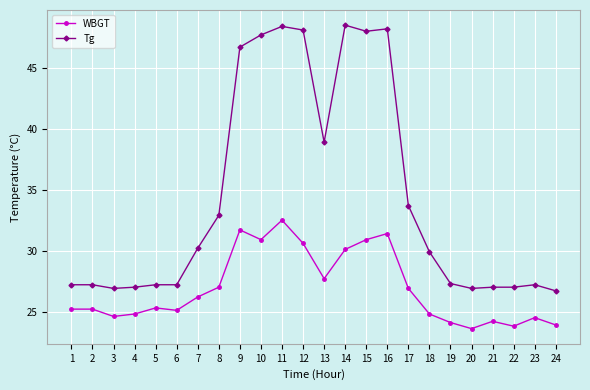

Does the chart display data point markers on the line(s)?

Yes